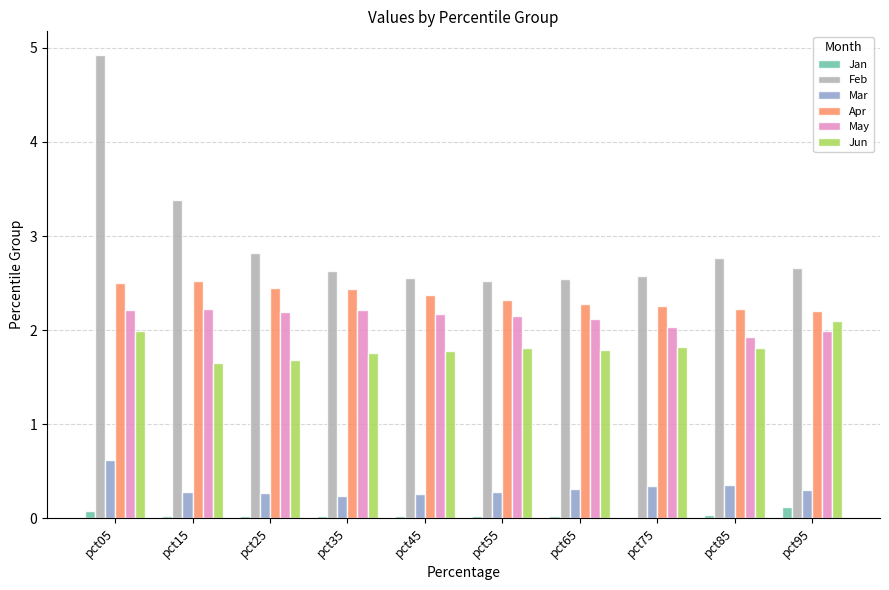

How many Mar values are between 0 and 1?

10